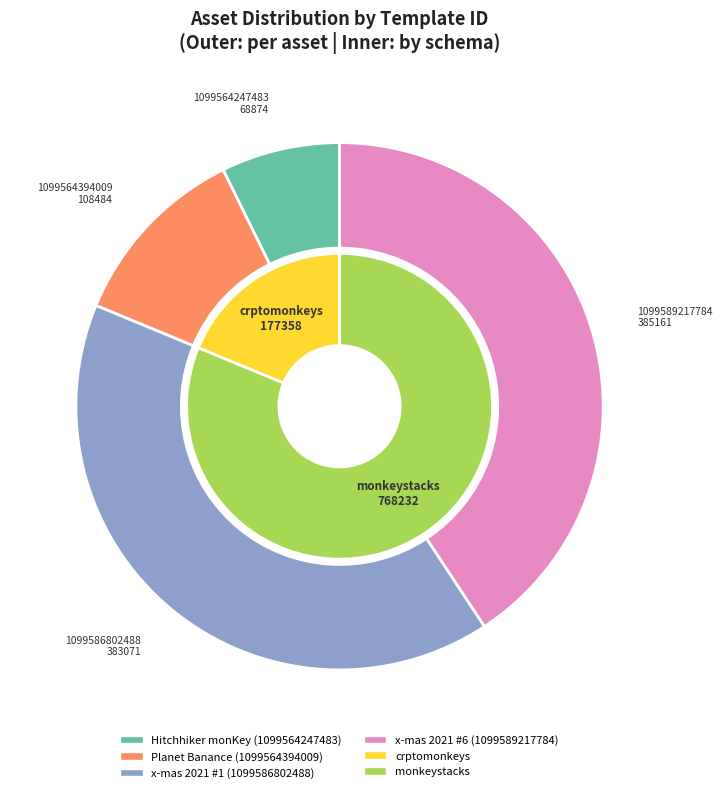

What percentage is the 1099586802488 slice, to the nearest percent?

41%